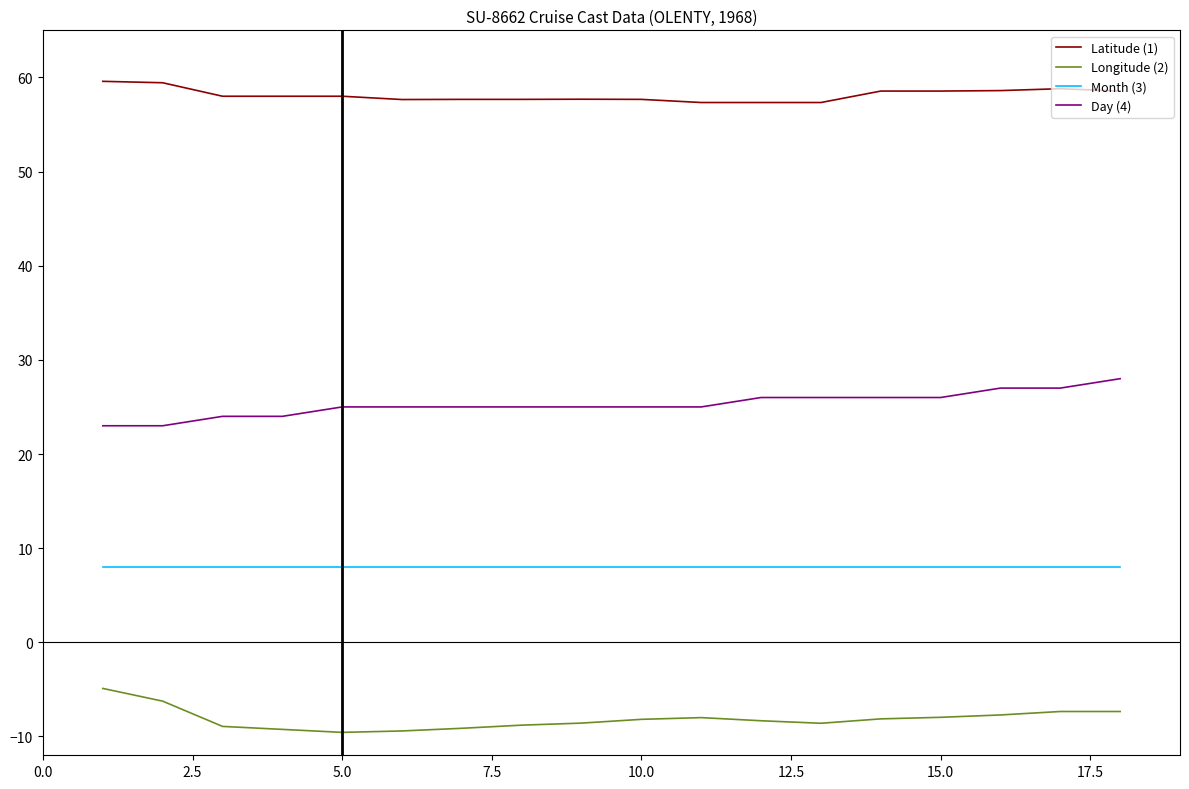

How many lines are shown in the chart?

4